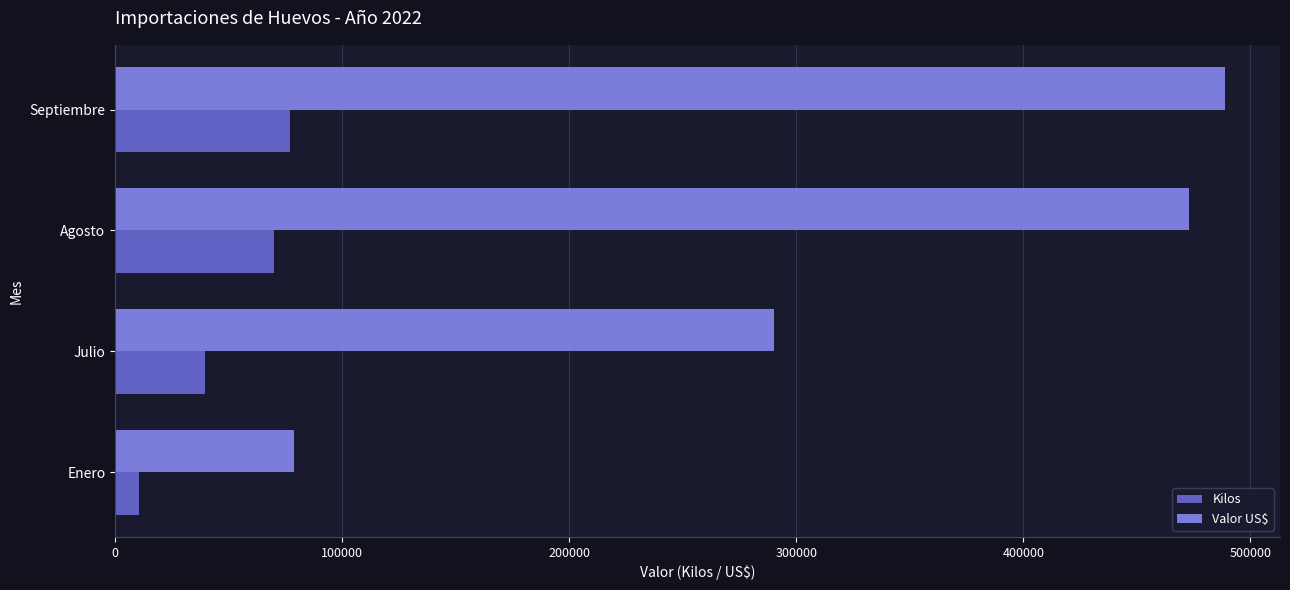

At which label is Kilos closest to 43646?

Julio